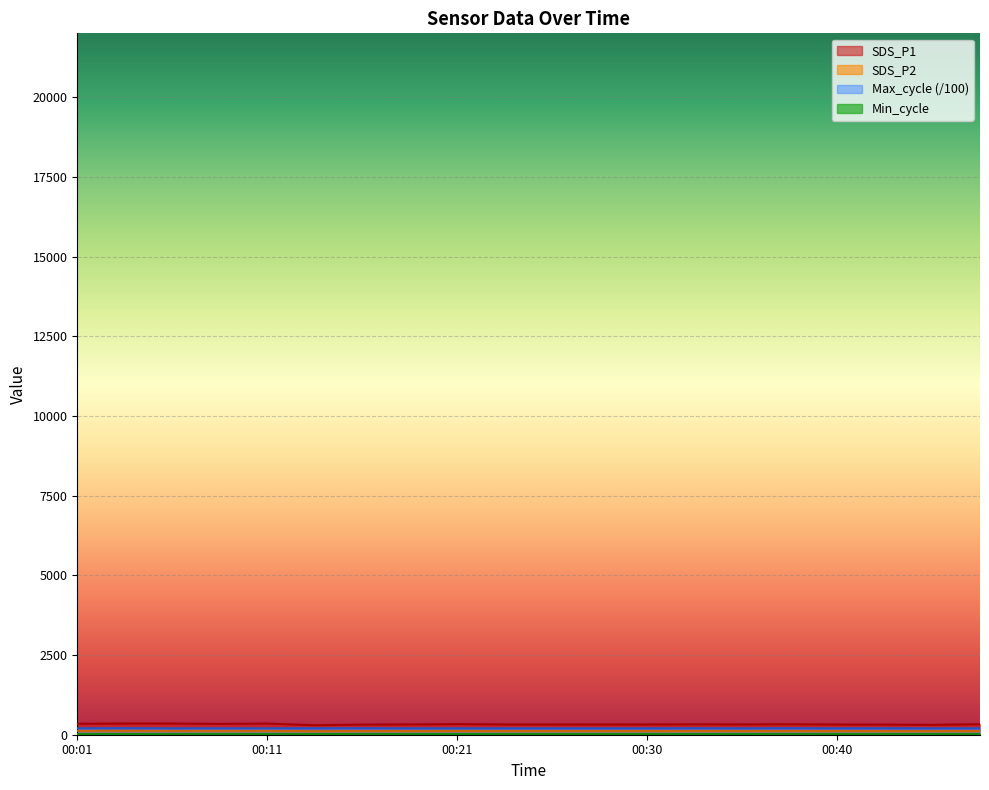

What is the total value across all series at 00:40?

661.8